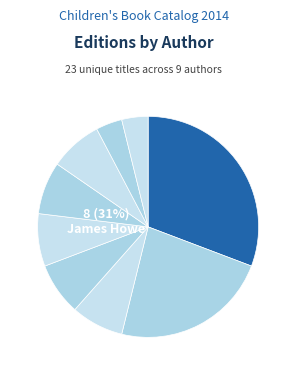

Which slice is the largest?

James Howe